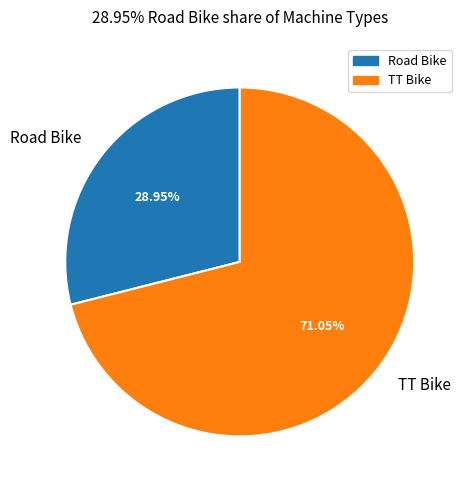

What percentage is the Road Bike slice, to the nearest percent?

29%